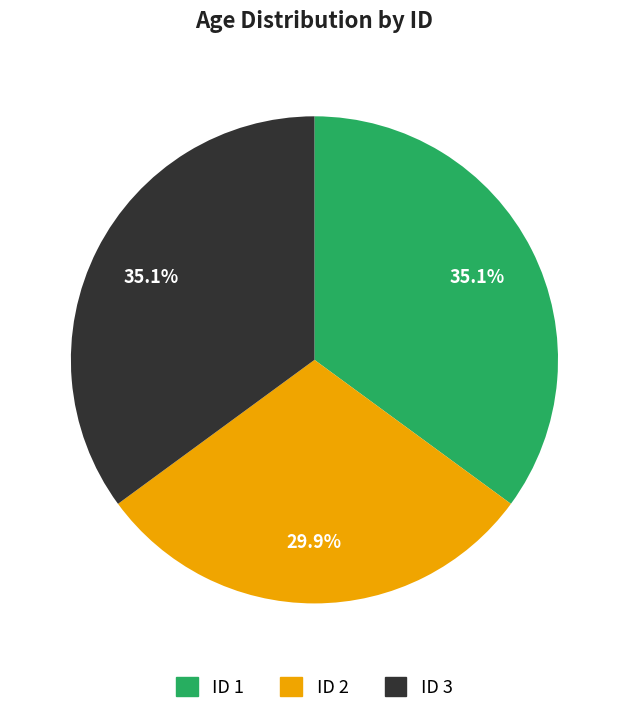

To the nearest percent, what is the difference between the largest and smallest slice percentages?

5%